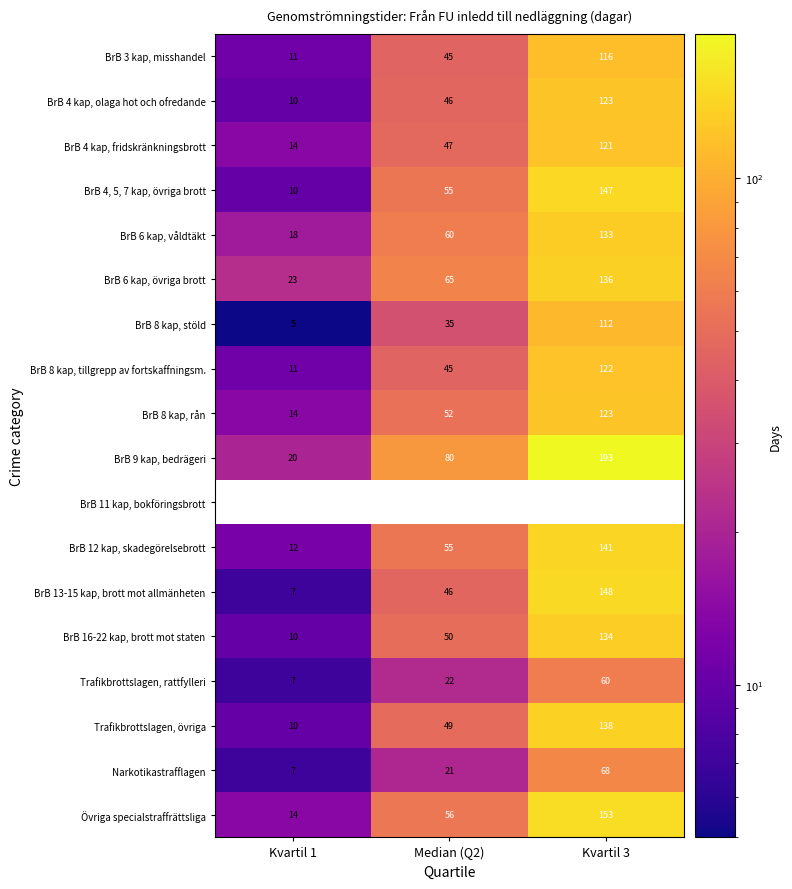

Is it true that BrB 3 kap, misshandel equals 24.5 at Median (Q2)?

False